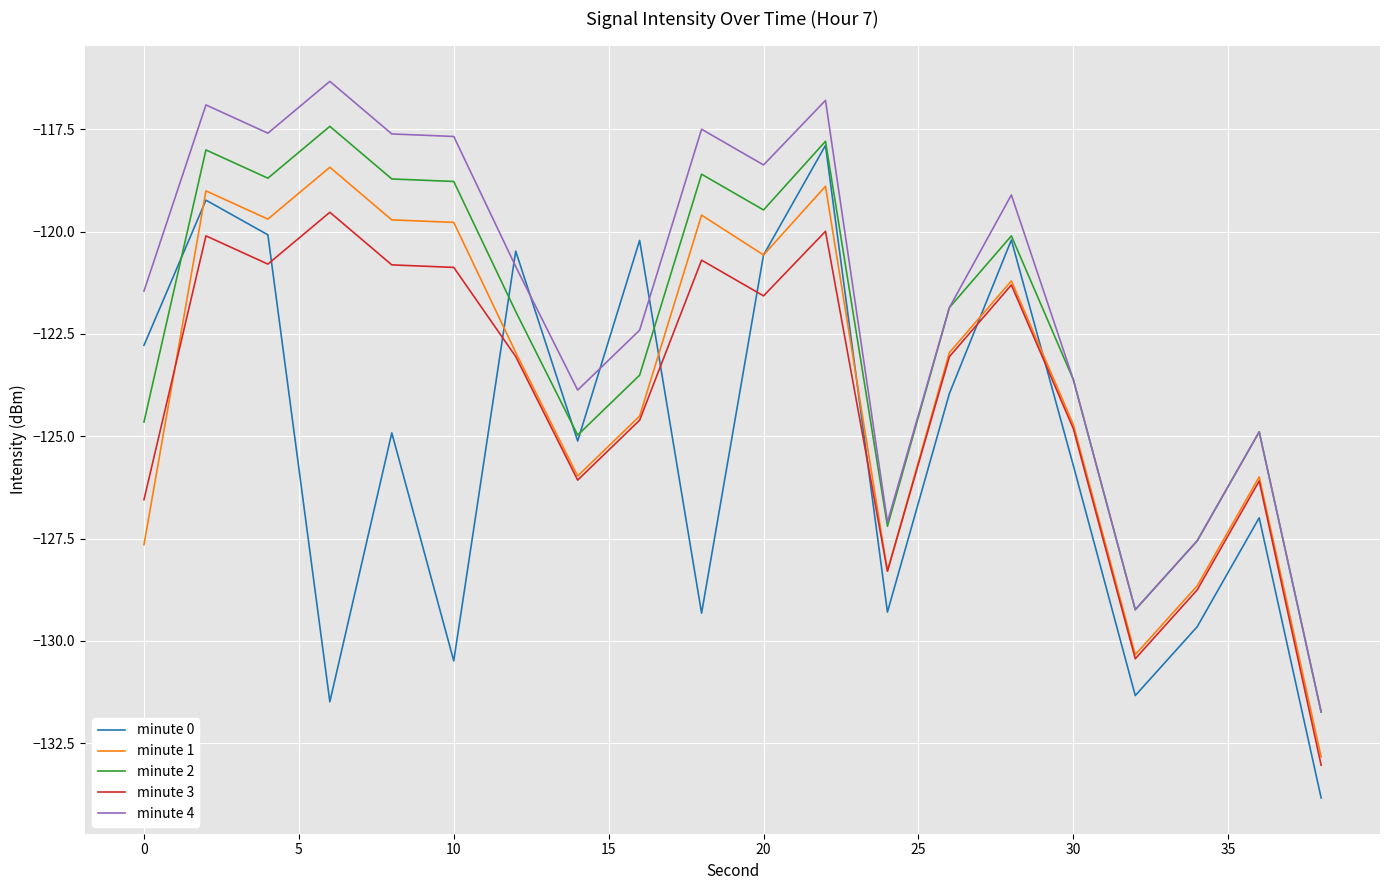

Which series has the largest total across all categories?

minute 4